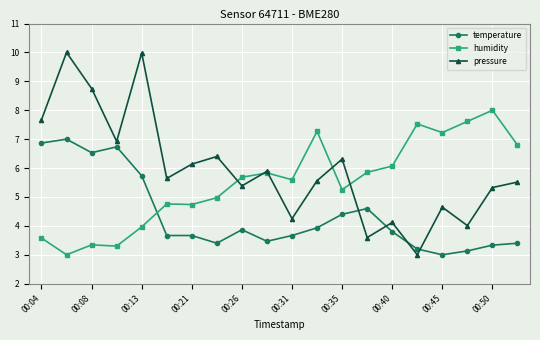

What is the minimum value shown in the chart?

3.0